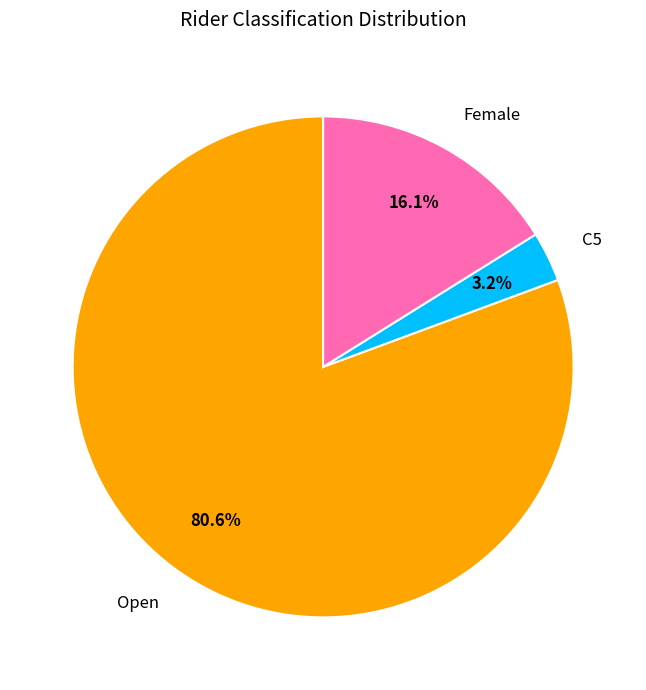

Which slice represents more than half of the pie?

Open